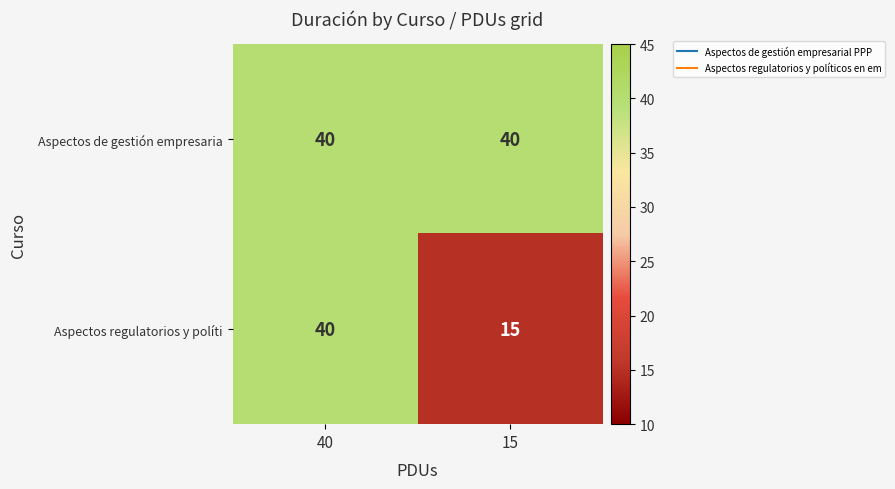

Between 40 and 15, which series saw the biggest shift?

Aspectos regulatorios y políti